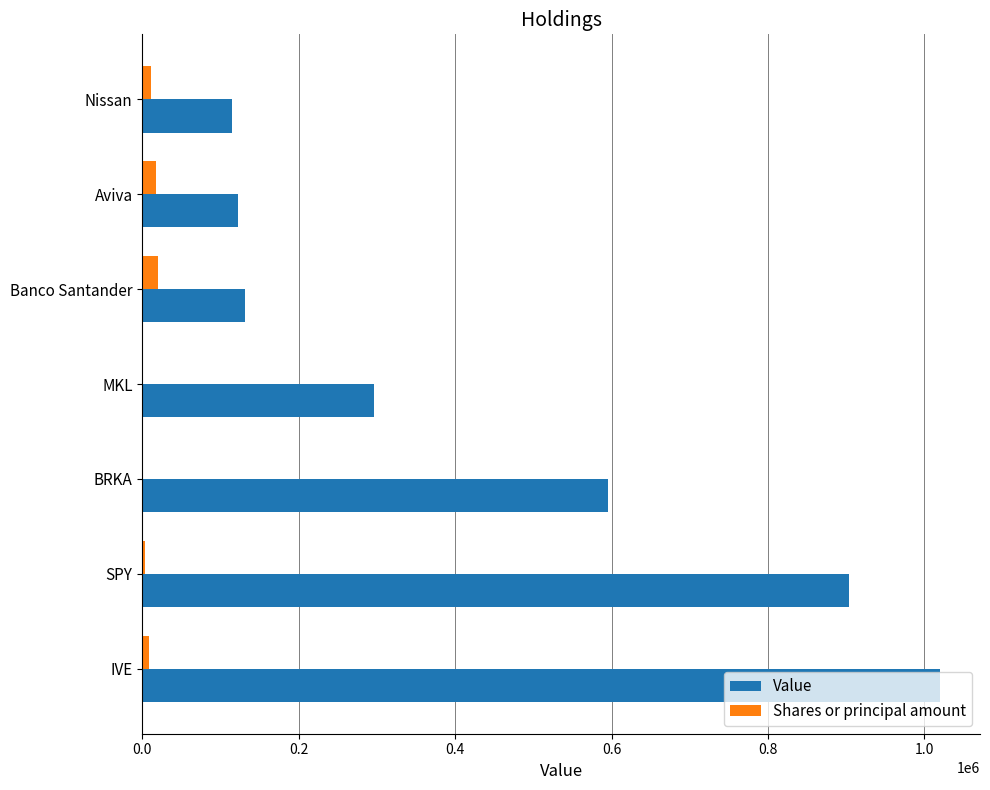

Which series changed the most between IVE and Banco Santander?

Value